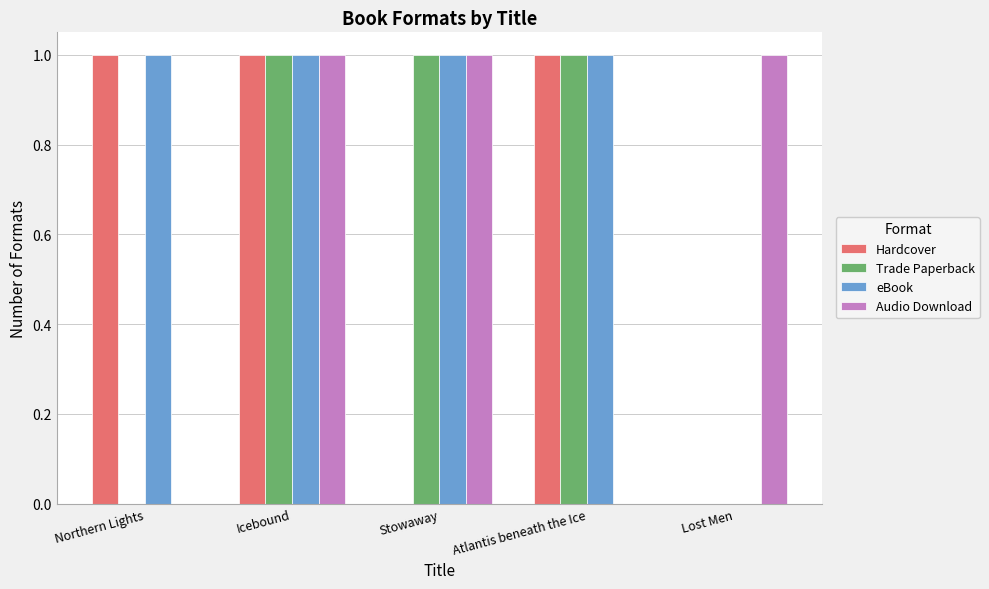

What are all the series names shown in the legend?

Hardcover, Trade Paperback, eBook, Audio Download